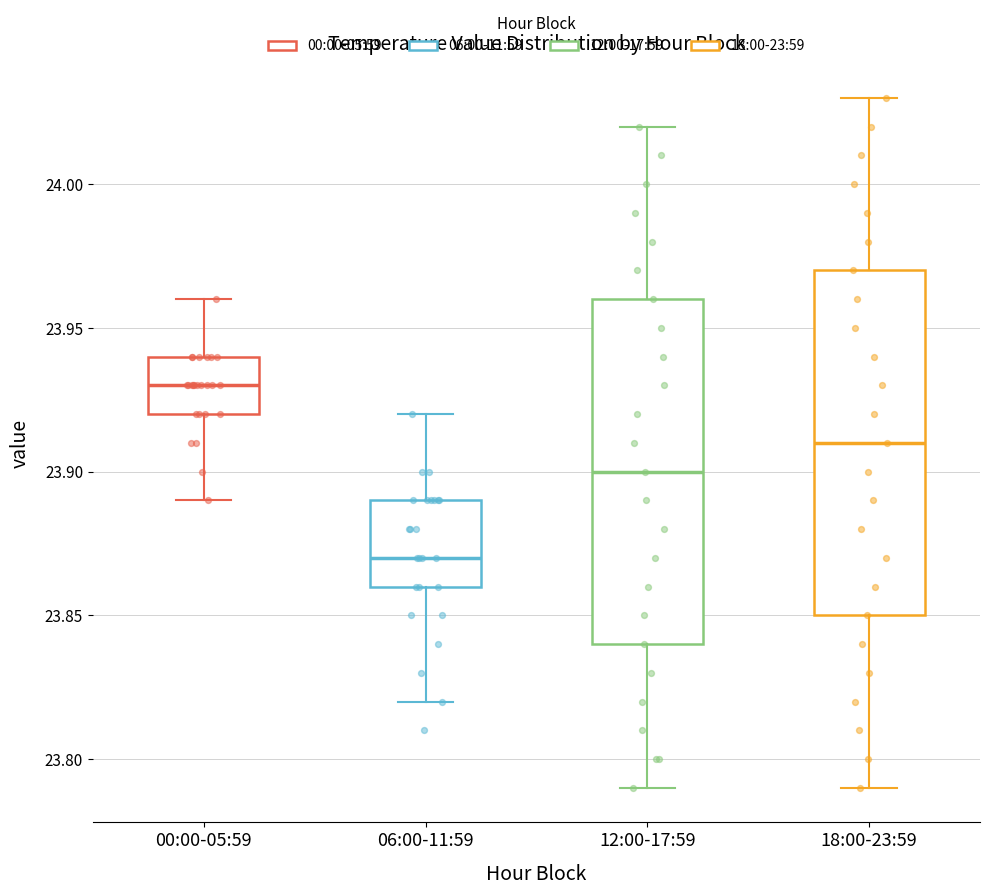

Where is the lower edge of the box for 12:00-17:59 on the y-axis? The values are not printed on the chart, so give them approximately, as read against the axis.

23.84